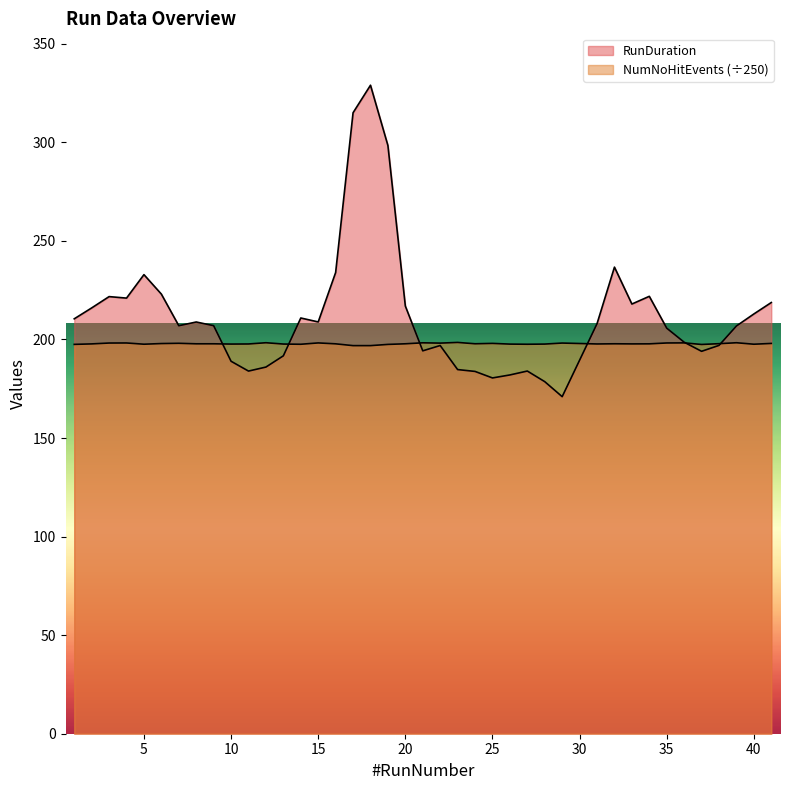

At which label does RunDuration first exceed 207?

1